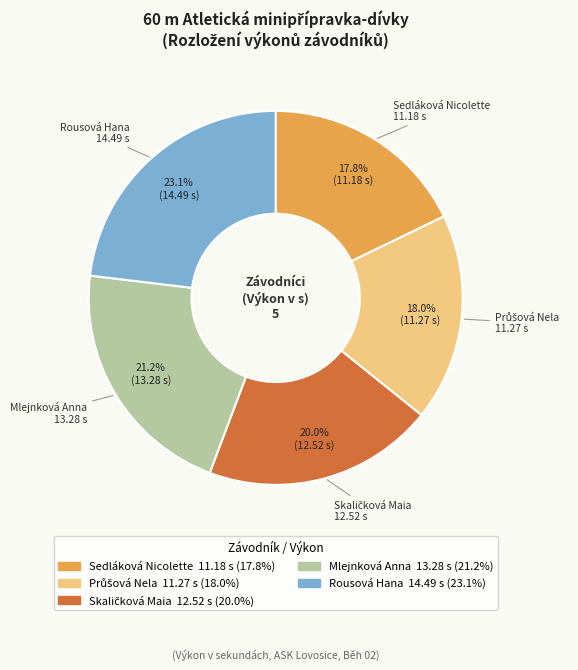

Is Mlejnková Anna the majority of the pie?

No